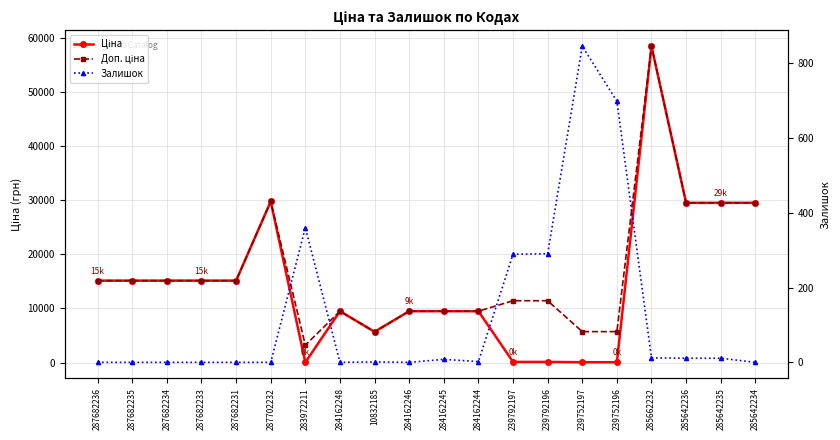

How many lines are shown in the chart?

3